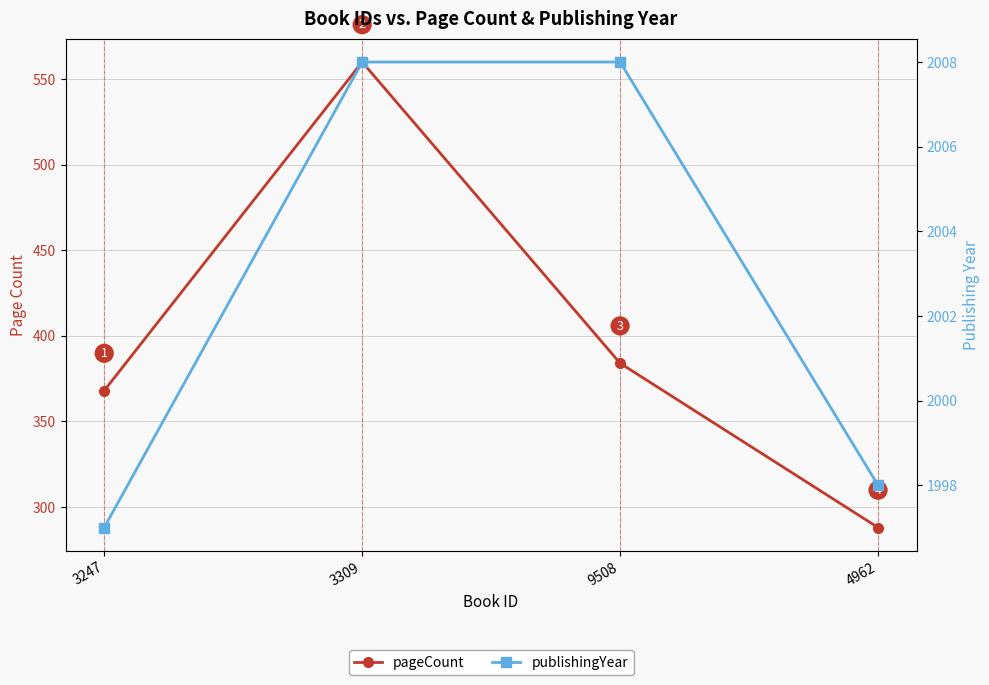

Reading left to right, list all the values displayed in this chart.

pageCount: 368	560	384	288
publishingYear: 1997	2008	2008	1998